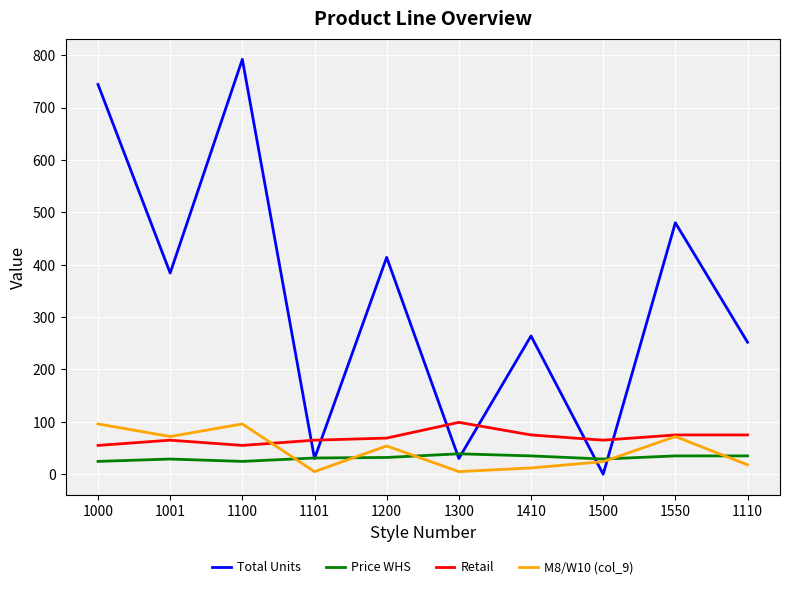

Which label corresponds to the largest value in the chart?

1100